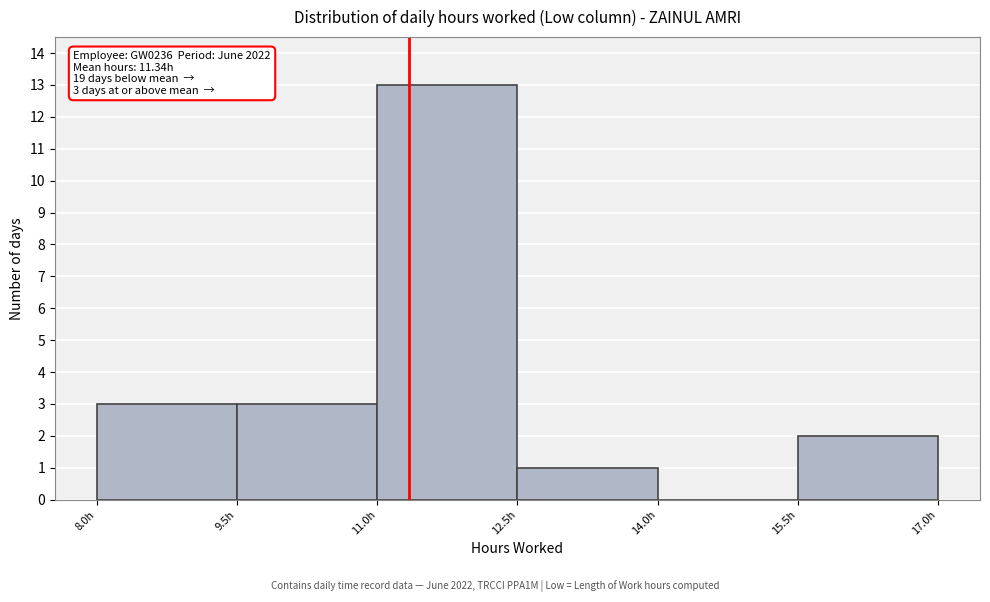

Over which range of the x-axis is the bar tallest?

11.0 to 12.5